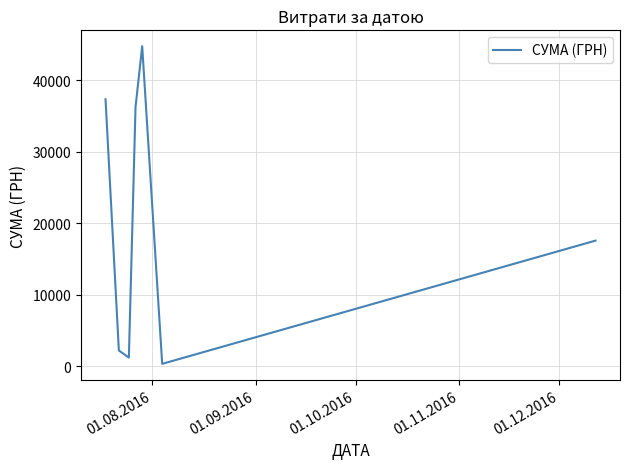

What is the average value?

19929.1